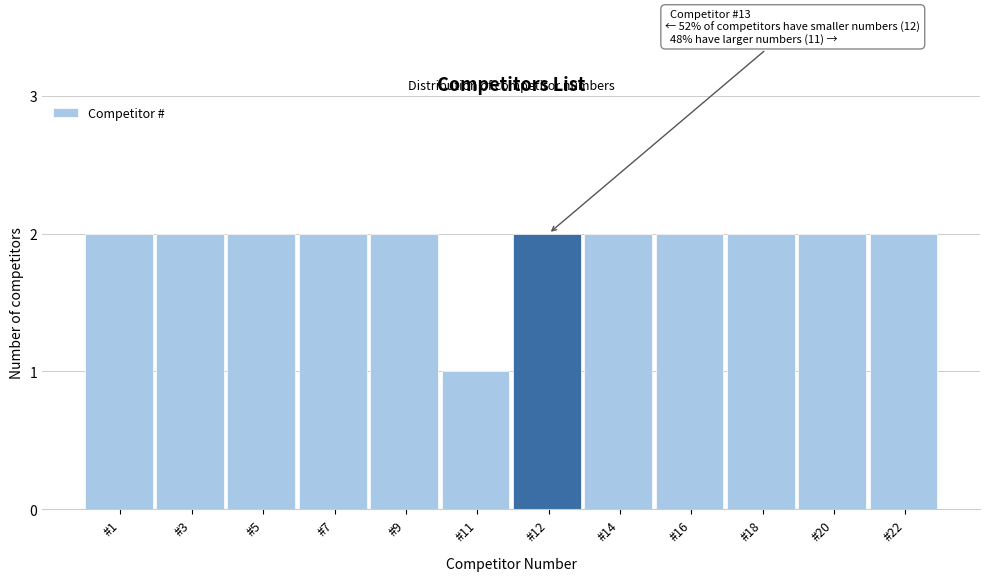

Reading left to right, list all the values displayed in this chart.

2	2	2	2	2	1	2	2	2	2	2	2